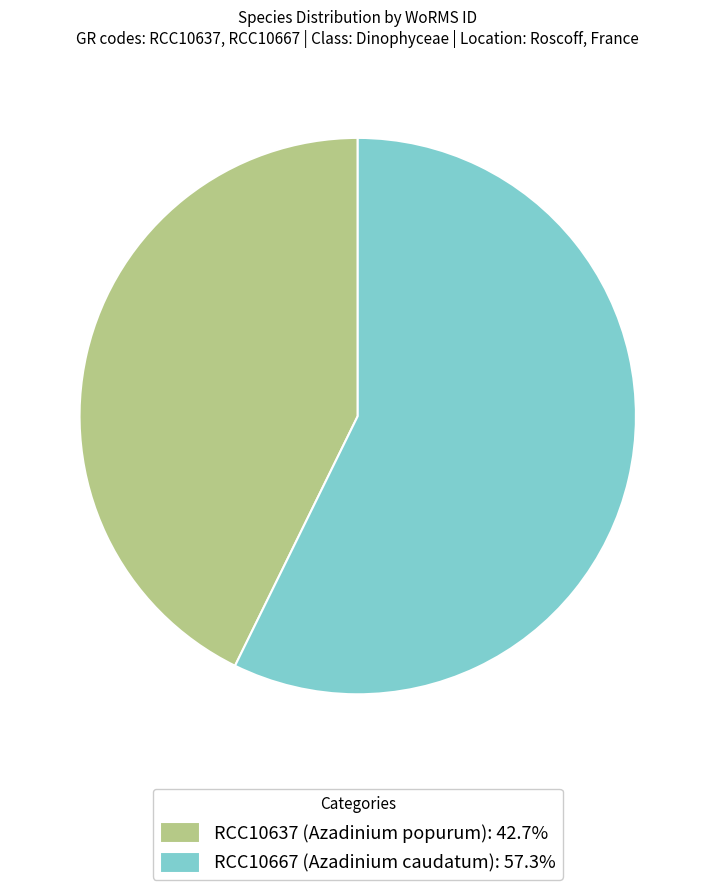

The RCC10667 (Azadinium caudatum) slice represents 50% of the pie. True or false?

False